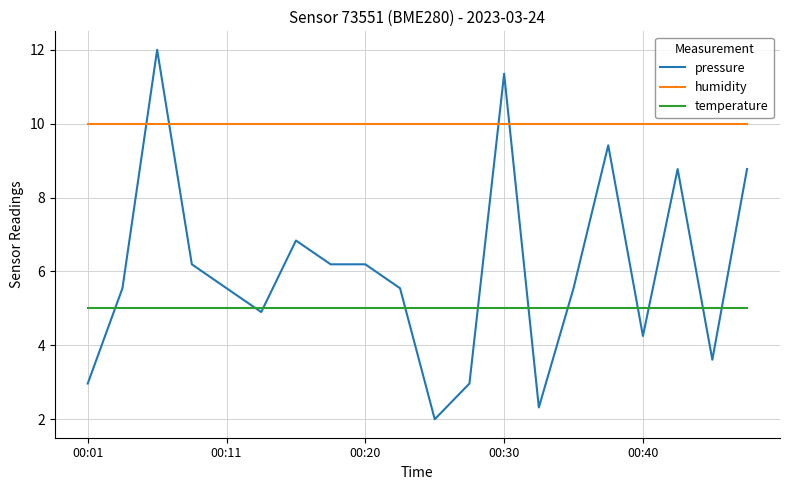

At how many categories does at least one series exceed 7?

20